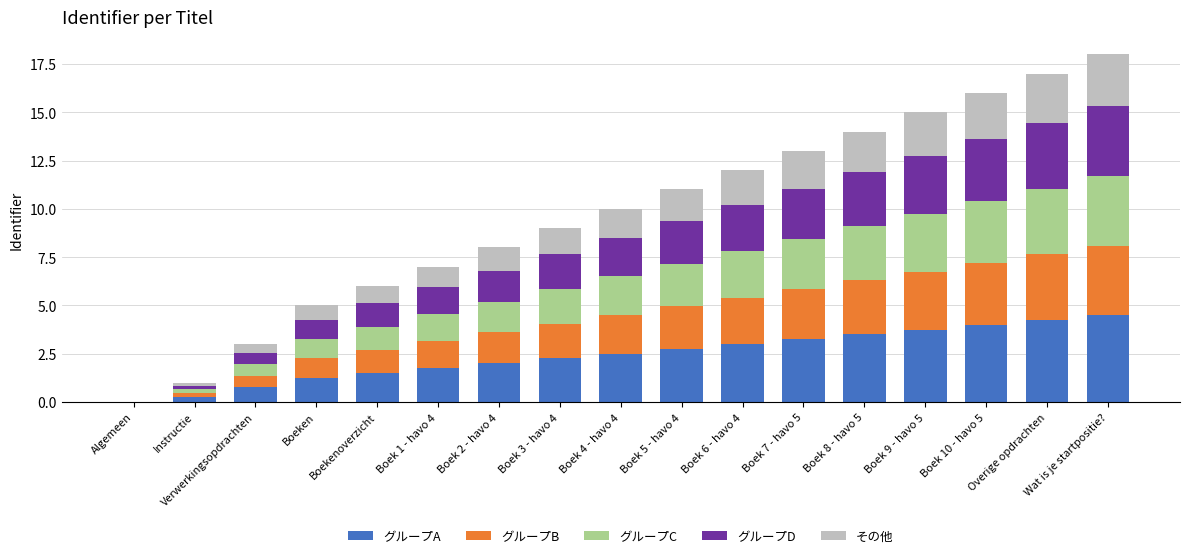

How many distinct data groups are displayed?

5